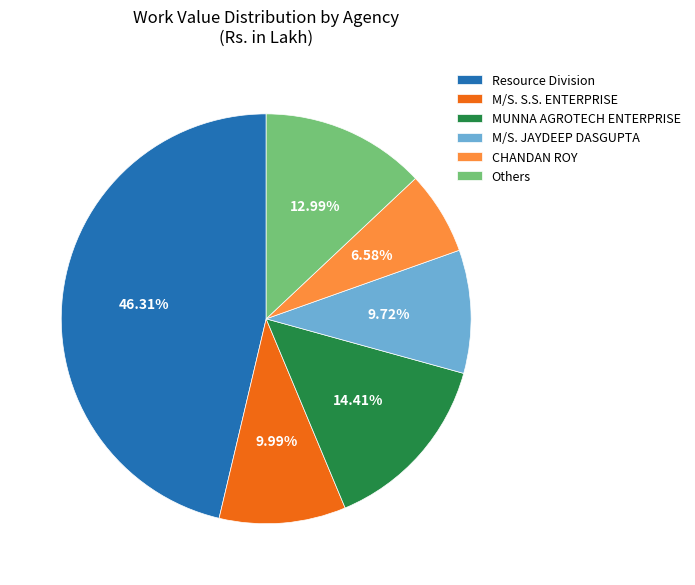

Is there a majority slice in this chart?

No